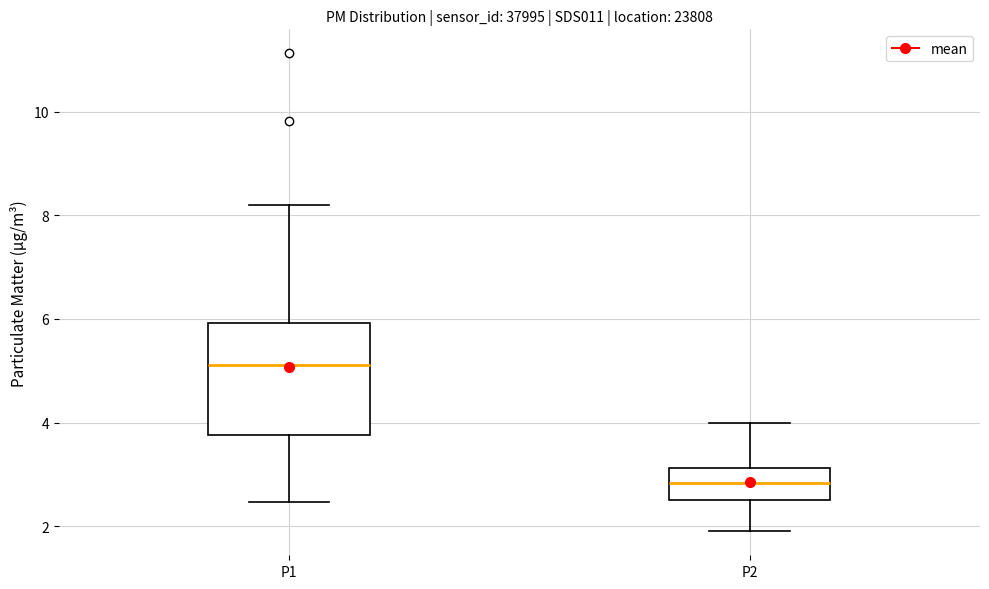

Which box has the highest median line?

P1